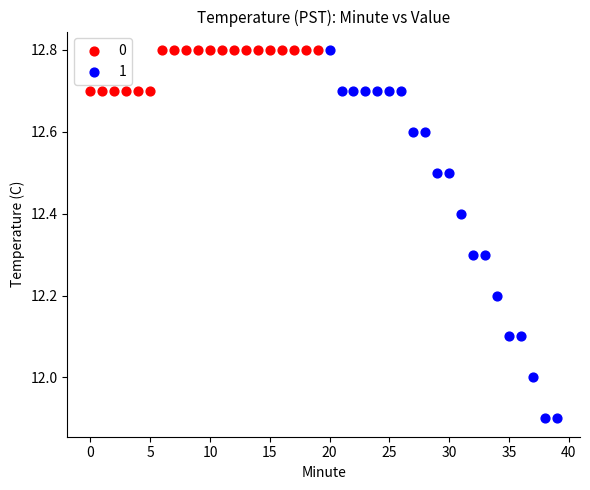

Which series has the largest Y range (max minus min)?

1